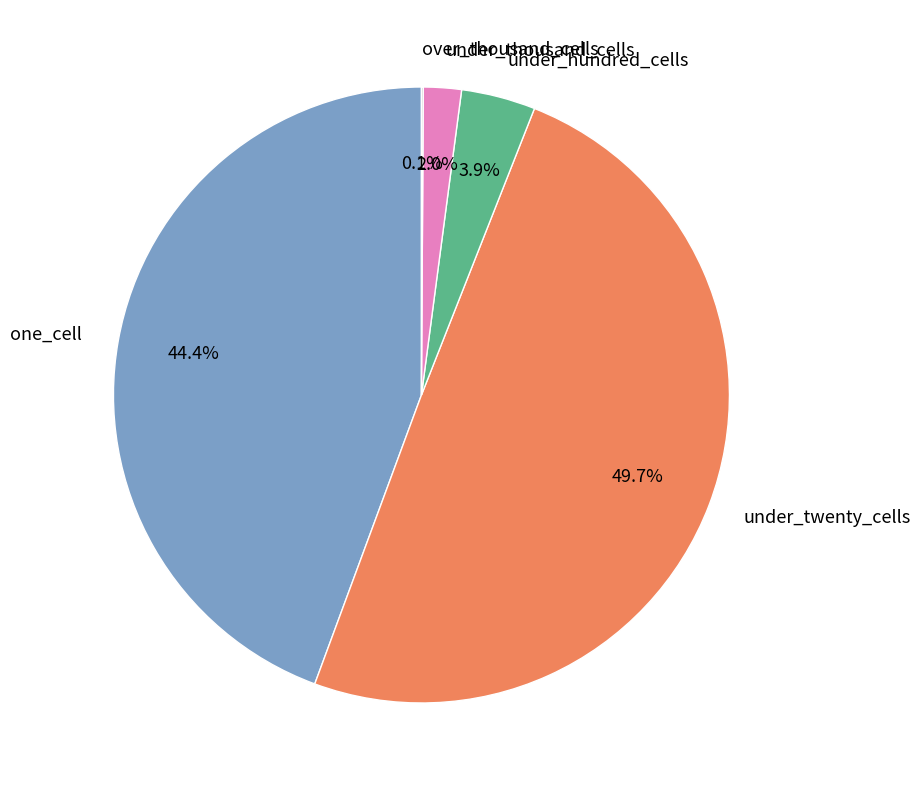

What percentage do one_cell and under_hundred_cells together represent?

48.3%